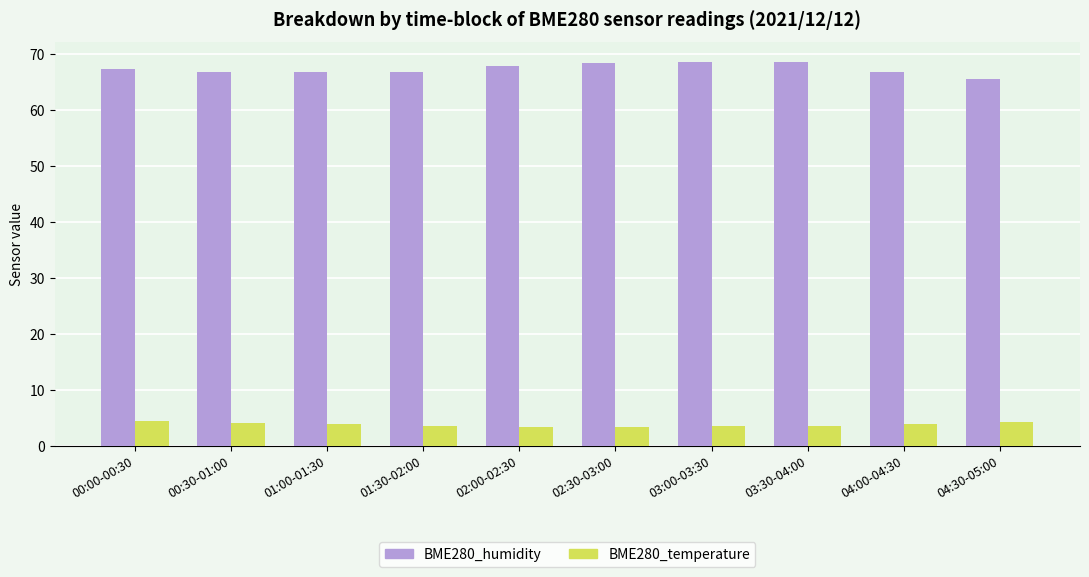

How many groups of bars are there?

10